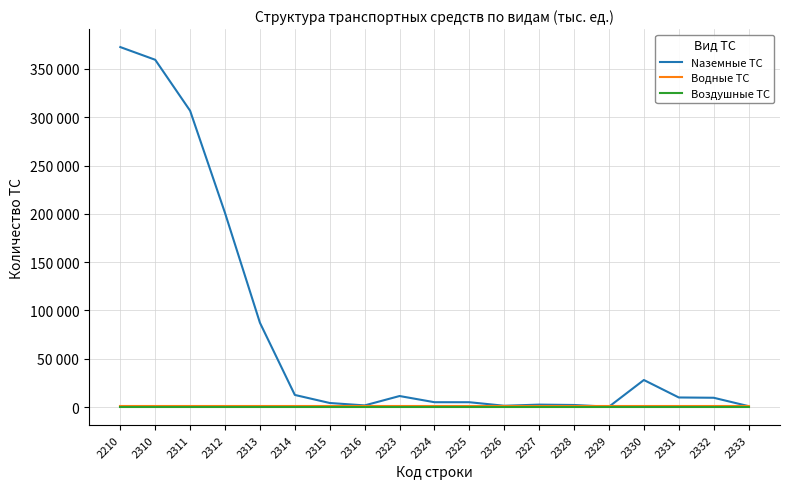

Reading left to right, what are all the values shown in this chart?

Naземные ТС: 372549	359407	306642	200853	87260	12561	4231	1737	11440	5040	5027	1373	2549	2164	385	28024	9944	9645	971
Водные ТС: 1226	1226	1226	1226	1226	1226	1226	1226	1226	1226	1226	1226	1226	1226	1226	1226	1226	1226	1226
Воздушные ТС: 20	20	20	20	20	20	20	20	20	20	20	20	20	20	20	20	20	20	20